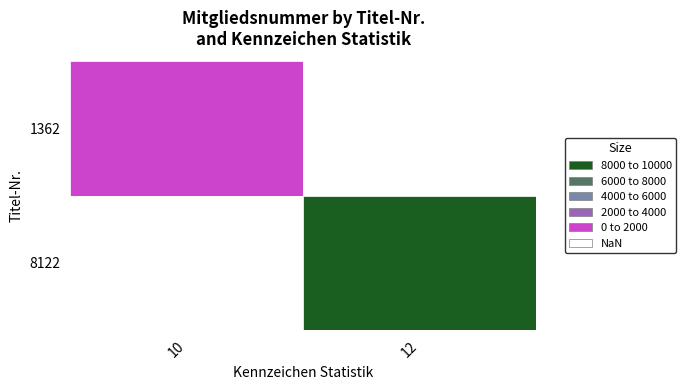

The chart shows a value of 1362 at 1362_10. True or false?

True